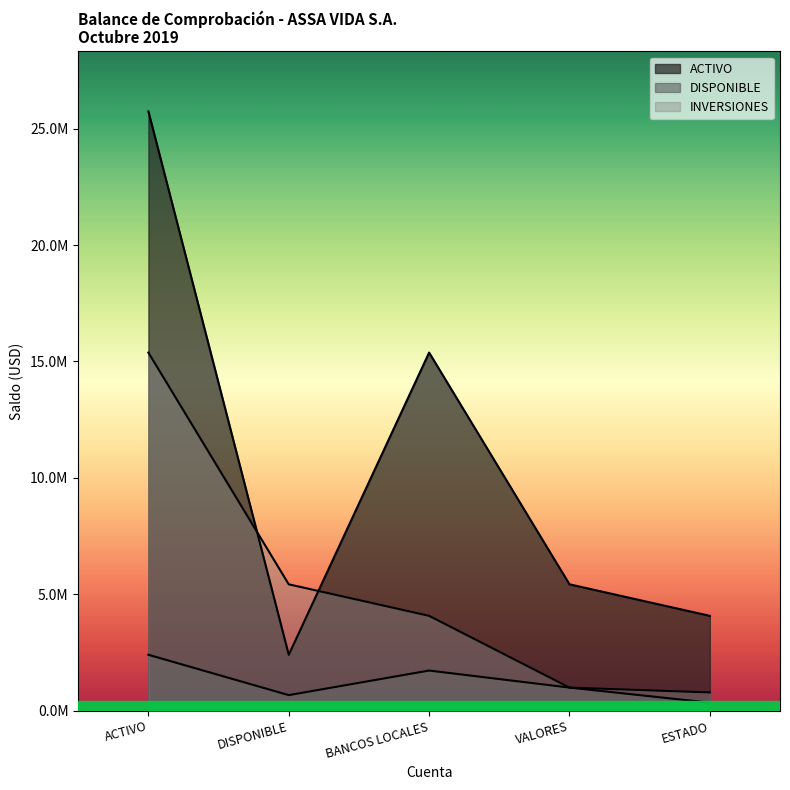

What is the maximum value for ACTIVO?

25736967.7